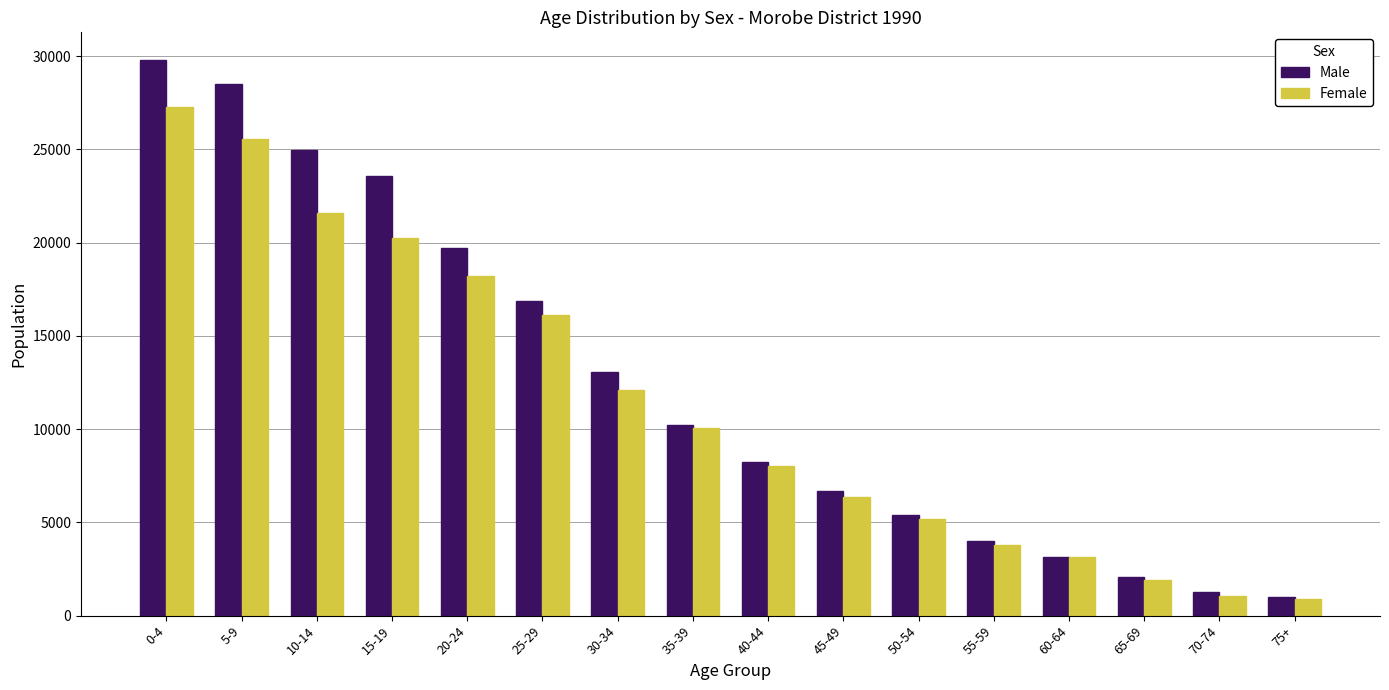

What is the difference between the maximum and minimum values in the Female series?

26396